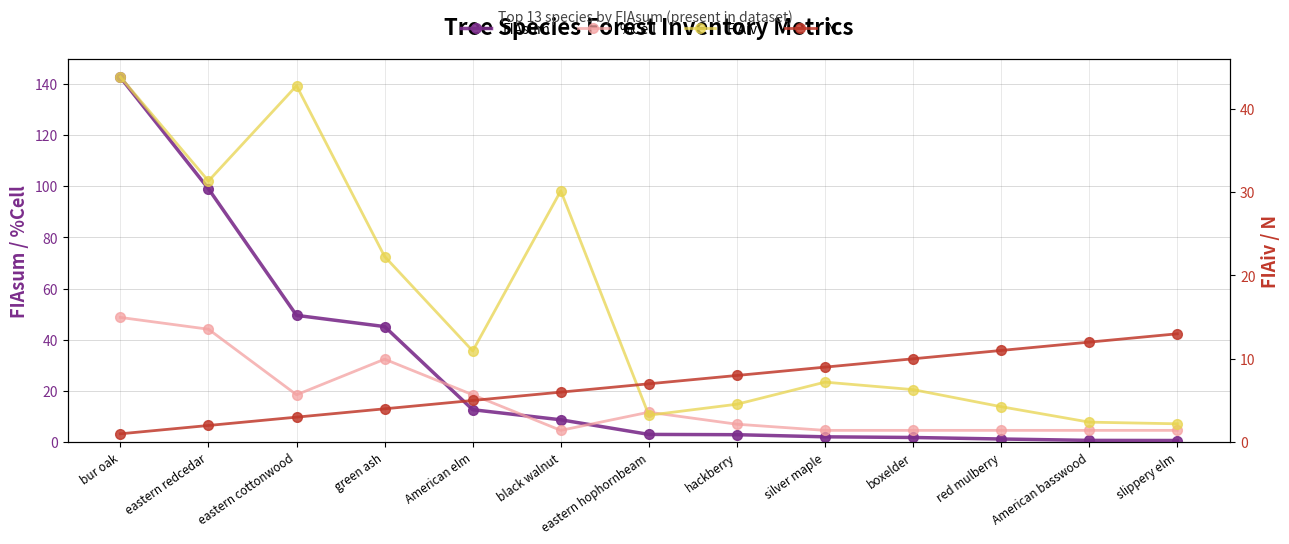

List the labels in order of FIAiv value, largest first.

bur oak, eastern cottonwood, eastern redcedar, black walnut, green ash, American elm, silver maple, boxelder, hackberry, red mulberry, eastern hophornbeam, American basswood, slippery elm